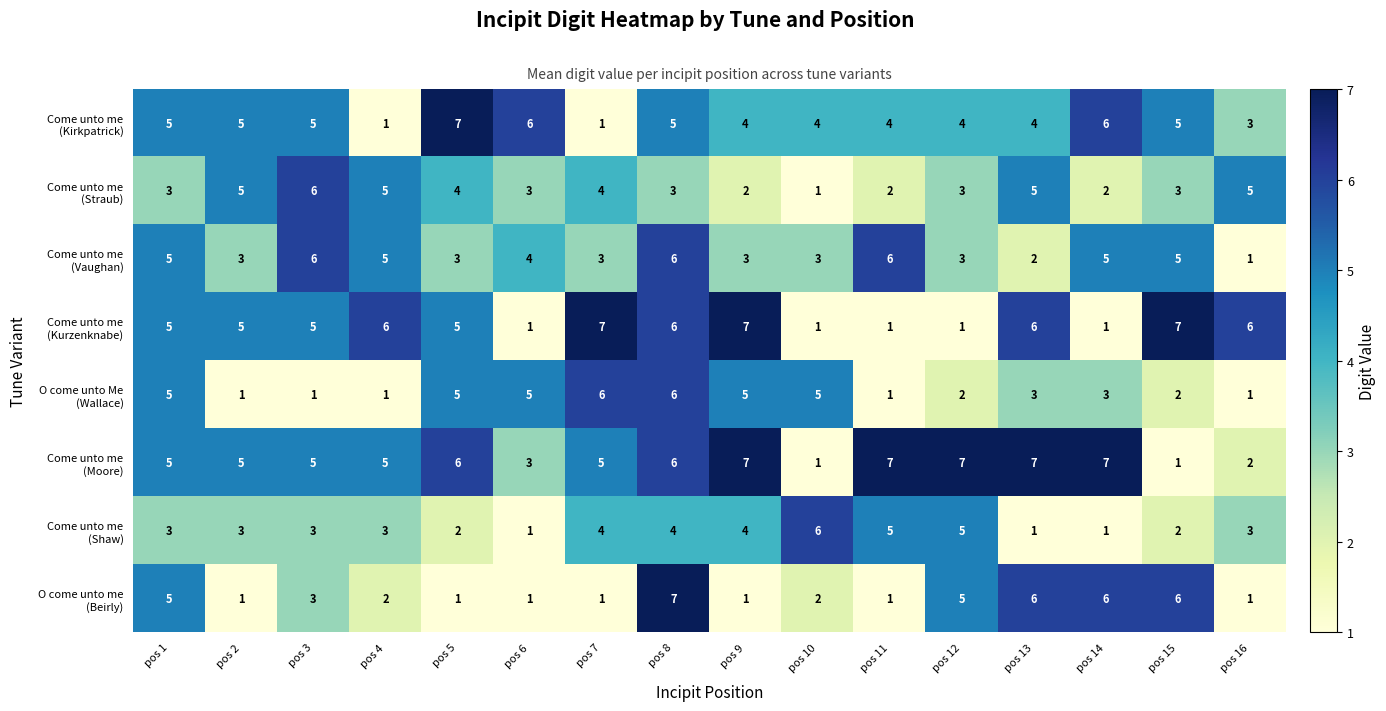

At which category is the sum across all series the highest?

pos 8